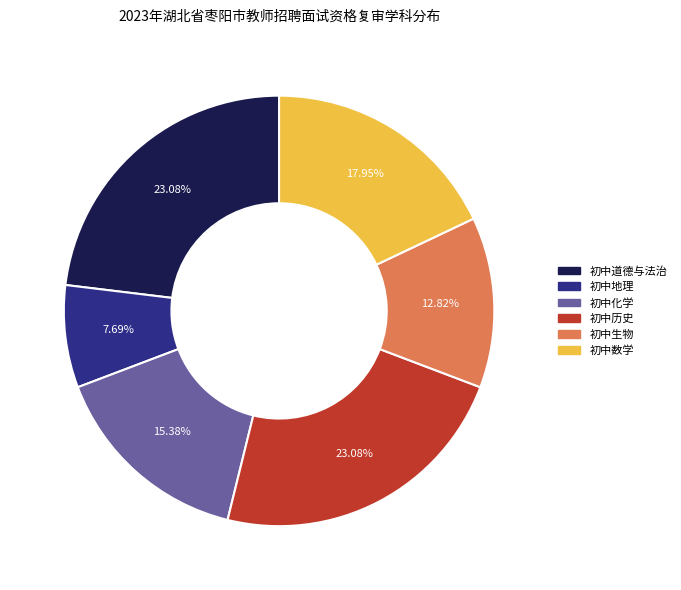

To the nearest percent, what portion does 初中地理 represent?

8%